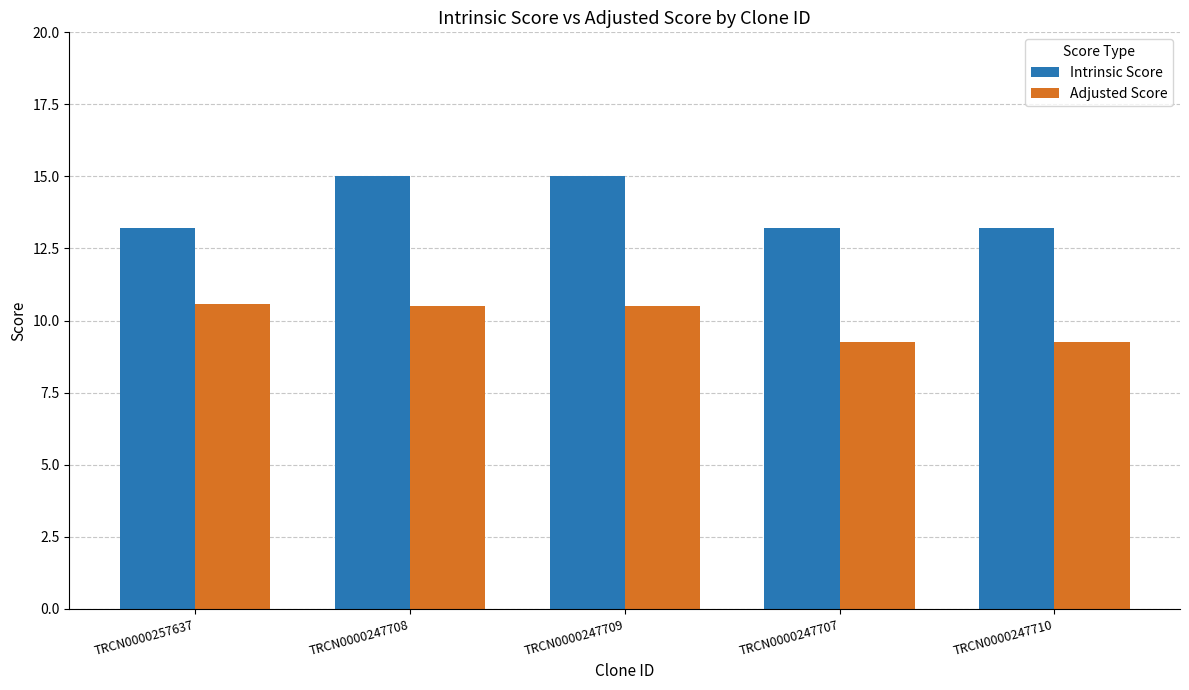

Between TRCN0000247709 and TRCN0000247707, which series saw the biggest shift?

Intrinsic Score